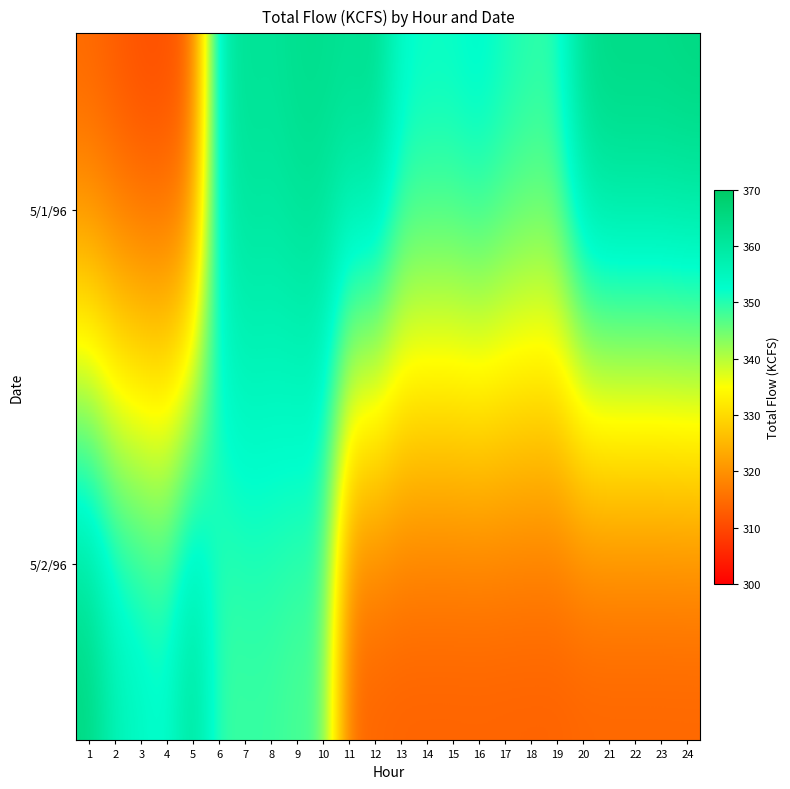

Which series has the largest range (max minus min)?

5/1/96